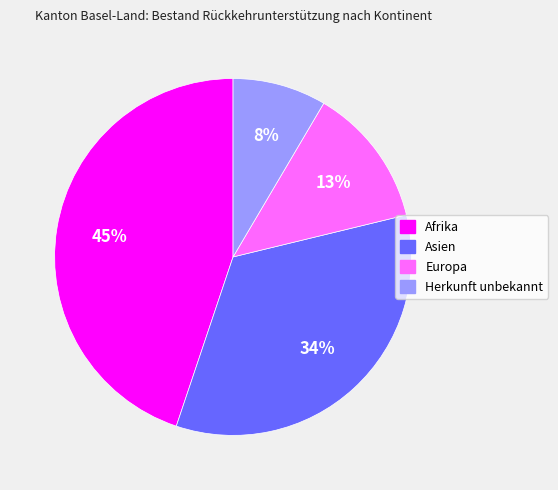

Which has a higher value, Herkunft unbekannt or Afrika?

Afrika